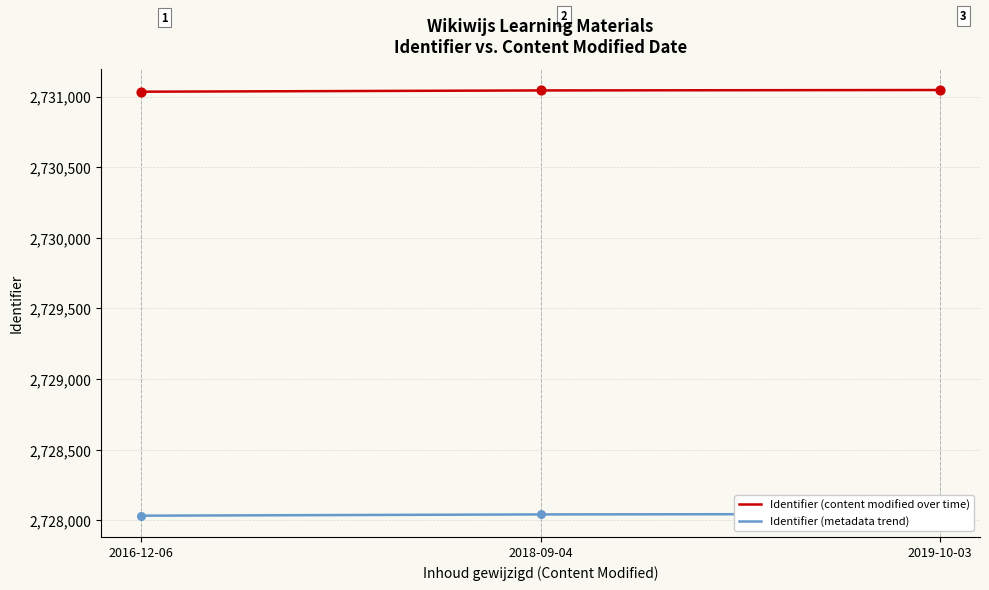

Which series reaches the minimum Y coordinate?

Identifier (metadata trend)